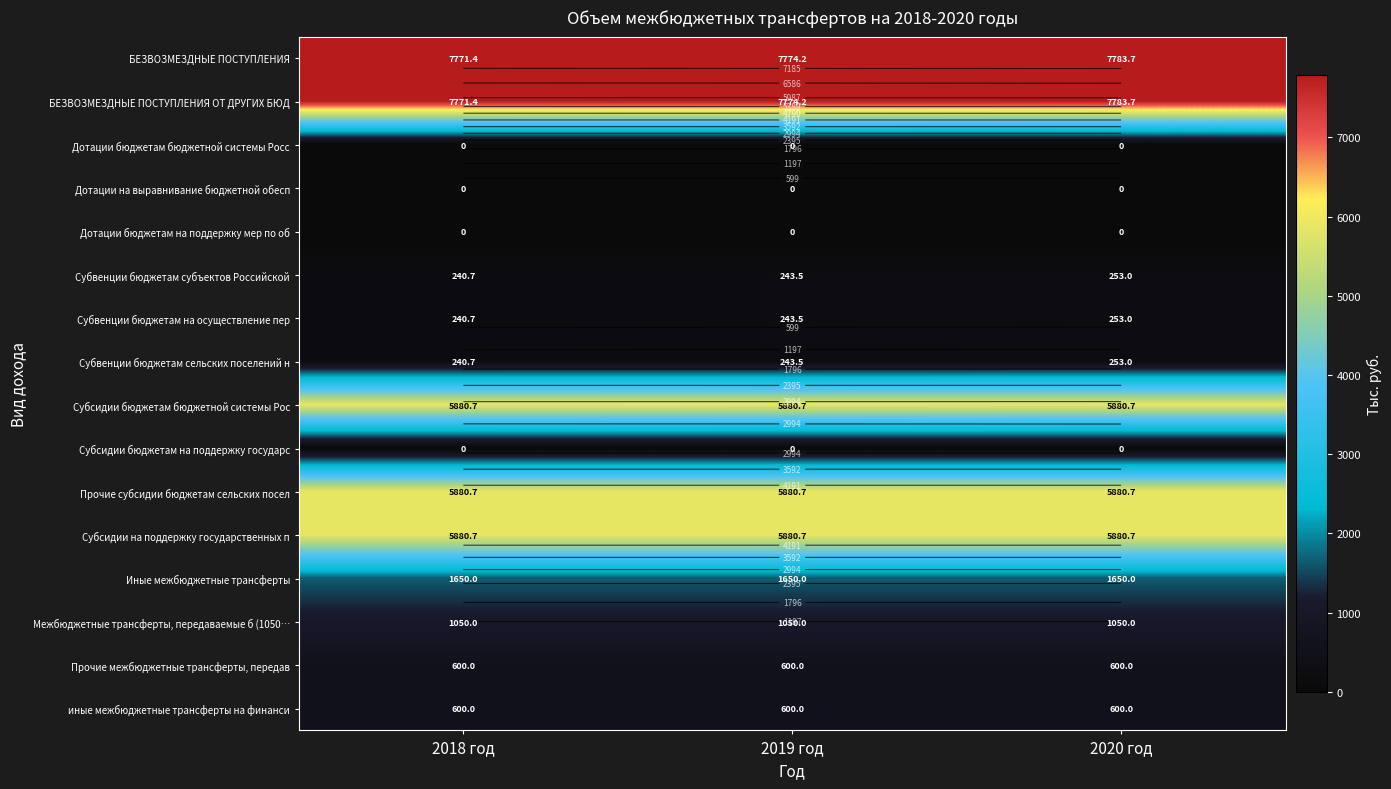

What is the difference between the highest and lowest values at 2018 год?

7771.4